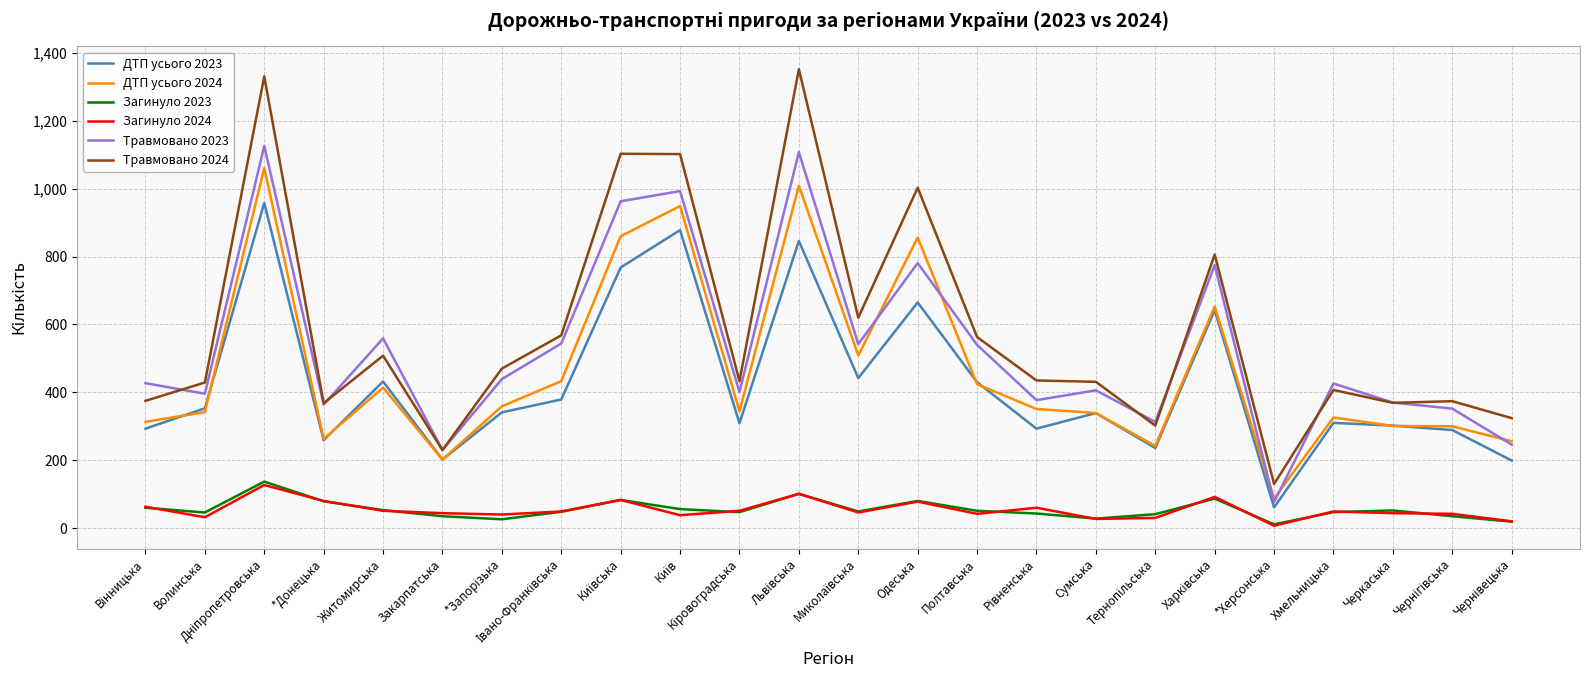

Is the value of Загинуло 2023 at Закарпатська greater than the value of ДТП усього 2024 at Закарпатська?

No